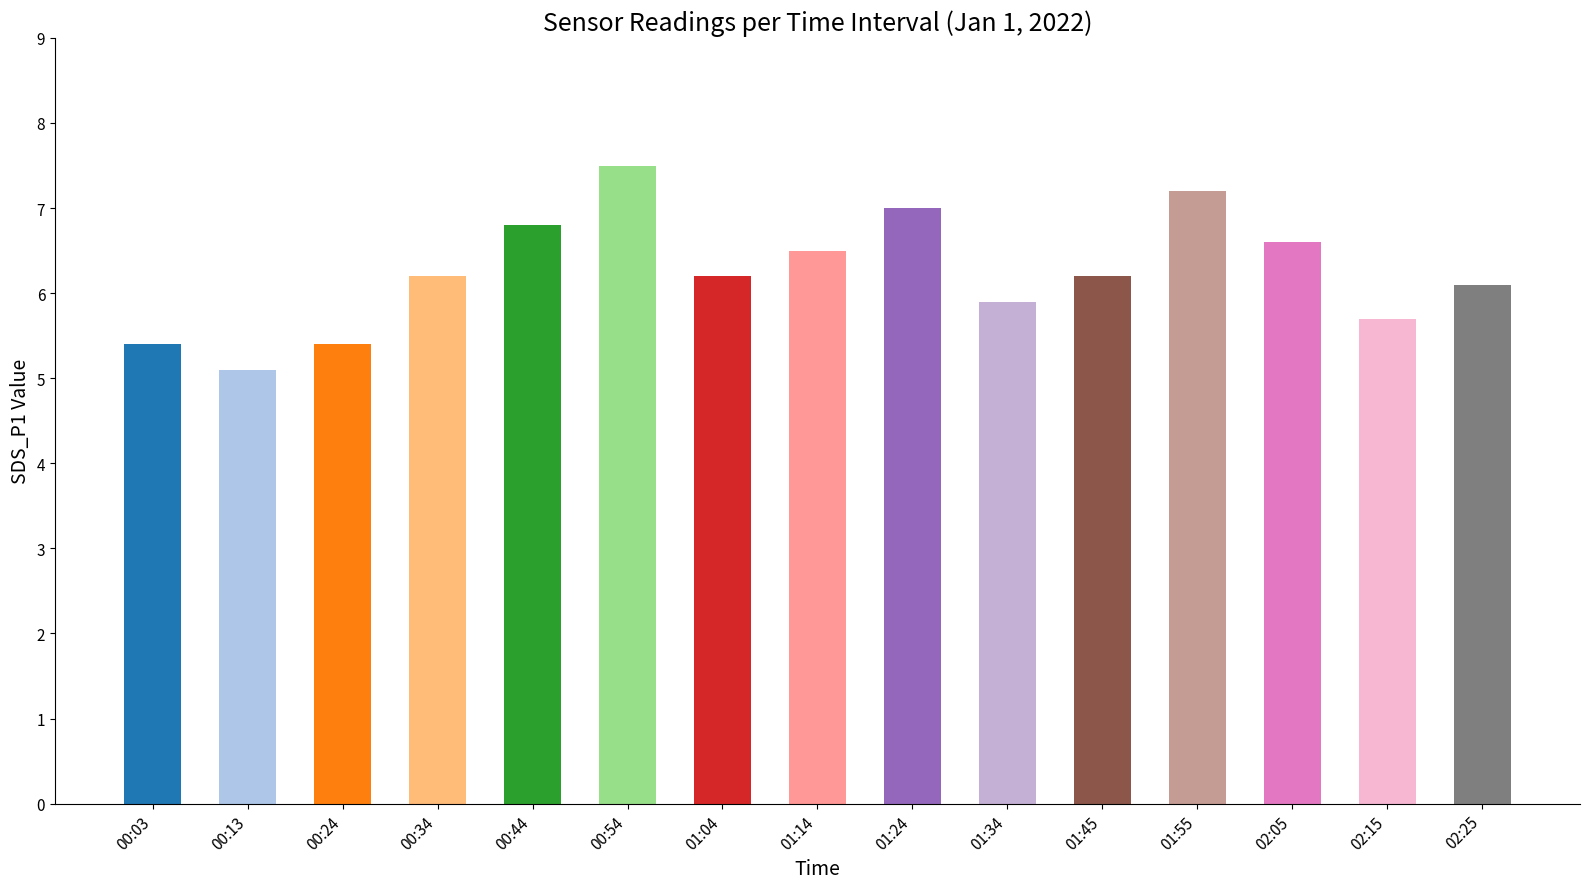

What is the label of the 7th bar from the right?

01:24